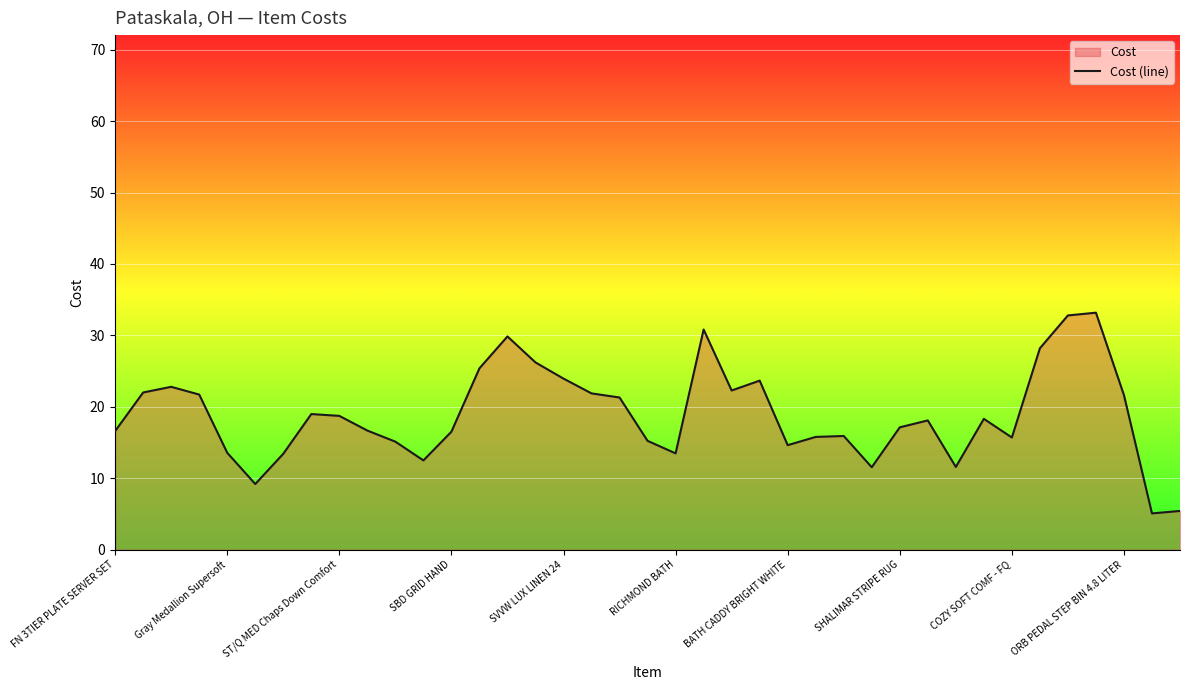

True or false: the data shows 26.2 at 15.

True